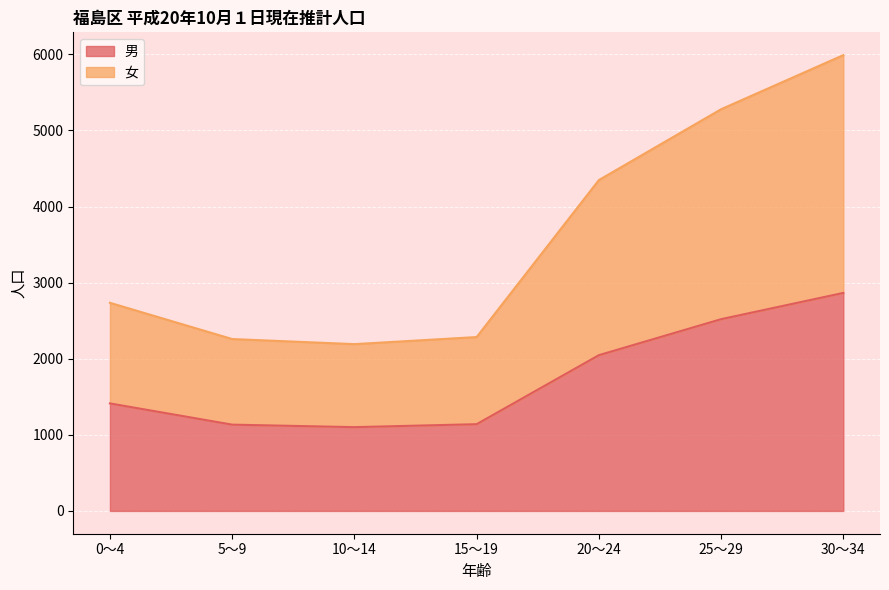

What is the total value across all series at 10～14?

2192